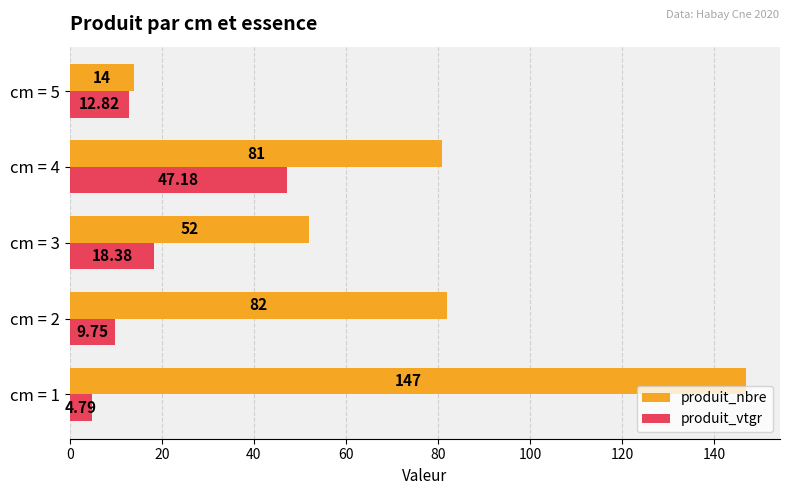

Which series has the largest total across all categories?

produit_nbre